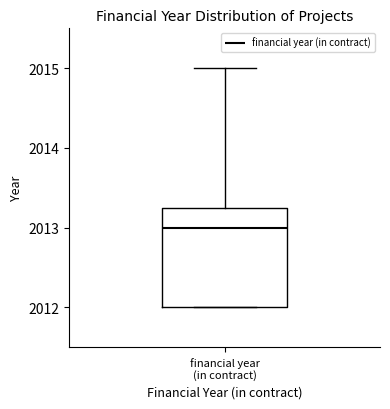

Where does the upper whisker of the box for financial year (in contract) end on the y-axis? The values are not printed on the chart, so give them approximately, as read against the axis.

2015.0